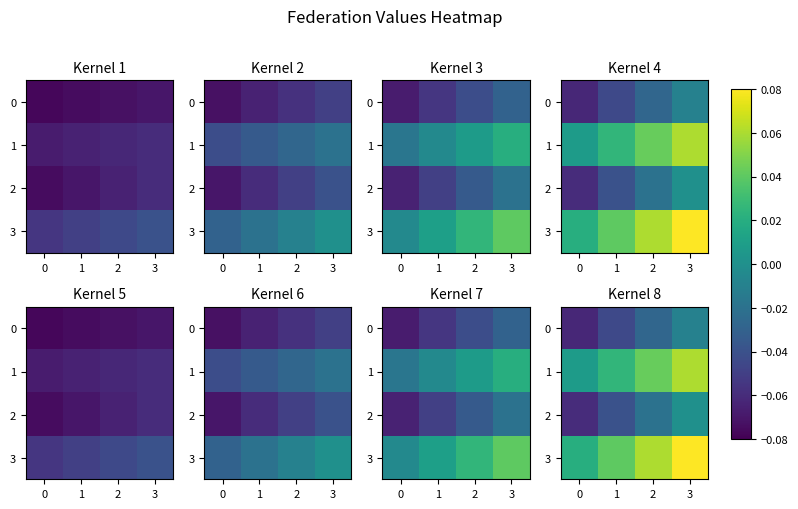

The 0 series shows -0.0 at 2. True or false?

True